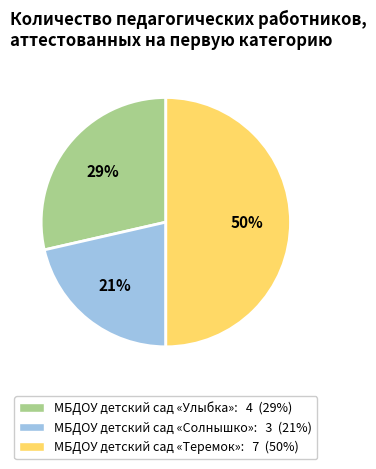

What percentage is the МБДОУ детский сад «Теремок» slice, to the nearest percent?

50%